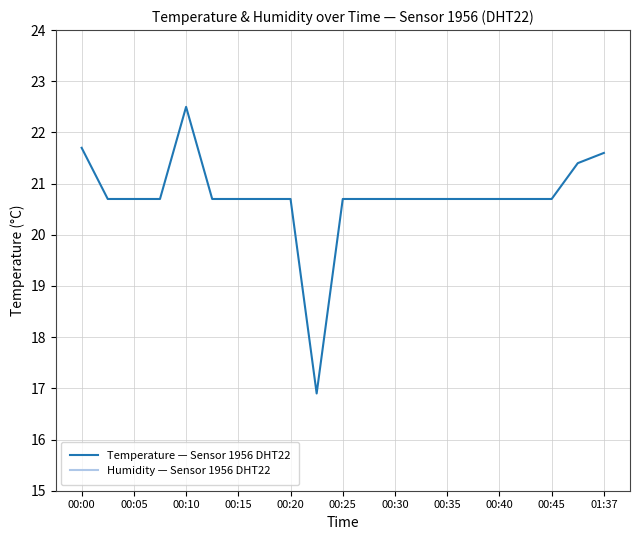

The value of Temperature — Sensor 1956 DHT22 at 01:37 is 30.4. True or false?

False